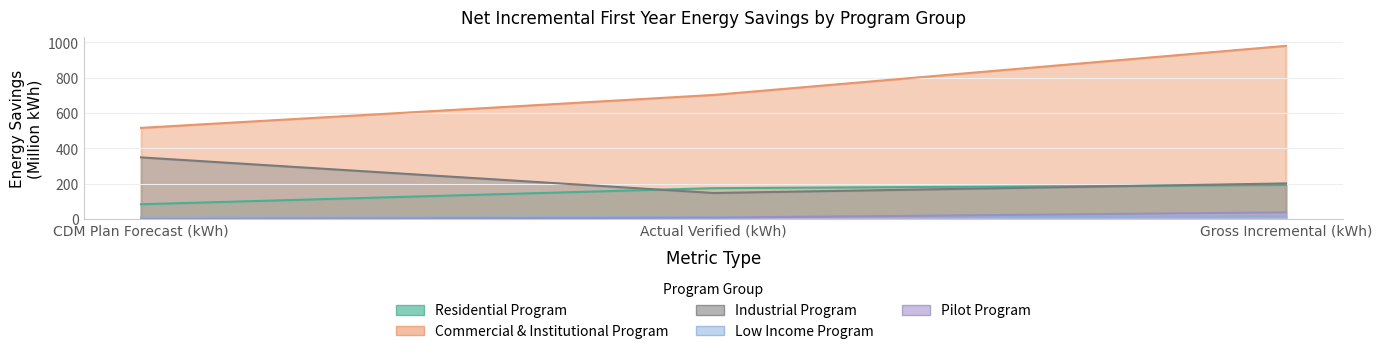

What position from the left is Gross Incremental (kWh)?

3